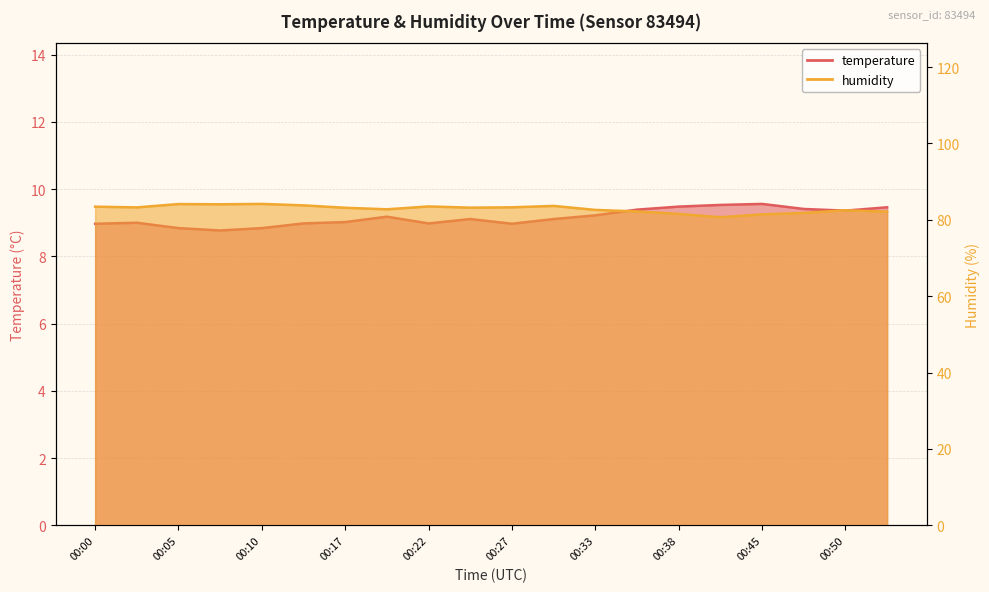

Reading left to right, list all the values displayed in this chart.

temperature: 9.0	9.0	8.8	8.8	8.8	9.0	9.0	9.2	9.0	9.1	9.0	9.1	9.2	9.4	9.5	9.5	9.6	9.4	9.4	9.5
humidity: 83.4	83.2	84.1	84.1	84.2	83.8	83.2	82.8	83.5	83.2	83.3	83.6	82.6	82.2	81.5	80.7	81.4	81.8	82.5	82.1